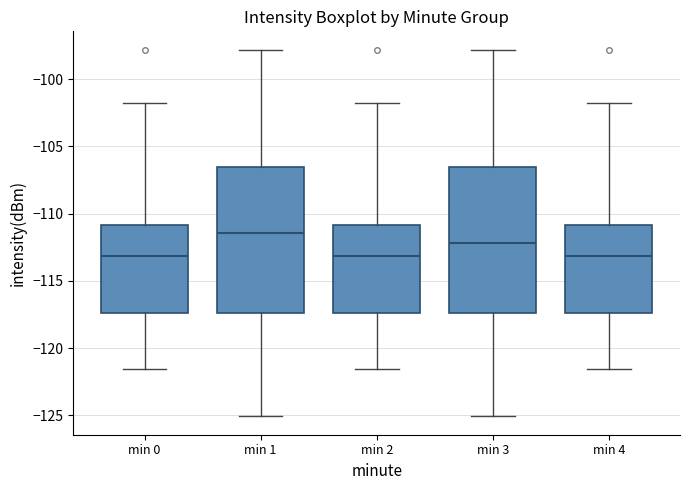

Reading left to right, read every box against the y-axis: the position of its median line, the range the box covers, and the ends of its whiskers. The values are not printed on the chart, so give them approximately, as read against the axis.

min 0: median -113.0, box -117.5 to -111.0, whiskers -121.5 to -102.0
min 1: median -111.5, box -117.5 to -106.5, whiskers -125.0 to -98.0
min 2: median -113.0, box -117.5 to -111.0, whiskers -121.5 to -102.0
min 3: median -112.0, box -117.5 to -106.5, whiskers -125.0 to -98.0
min 4: median -113.0, box -117.5 to -111.0, whiskers -121.5 to -102.0